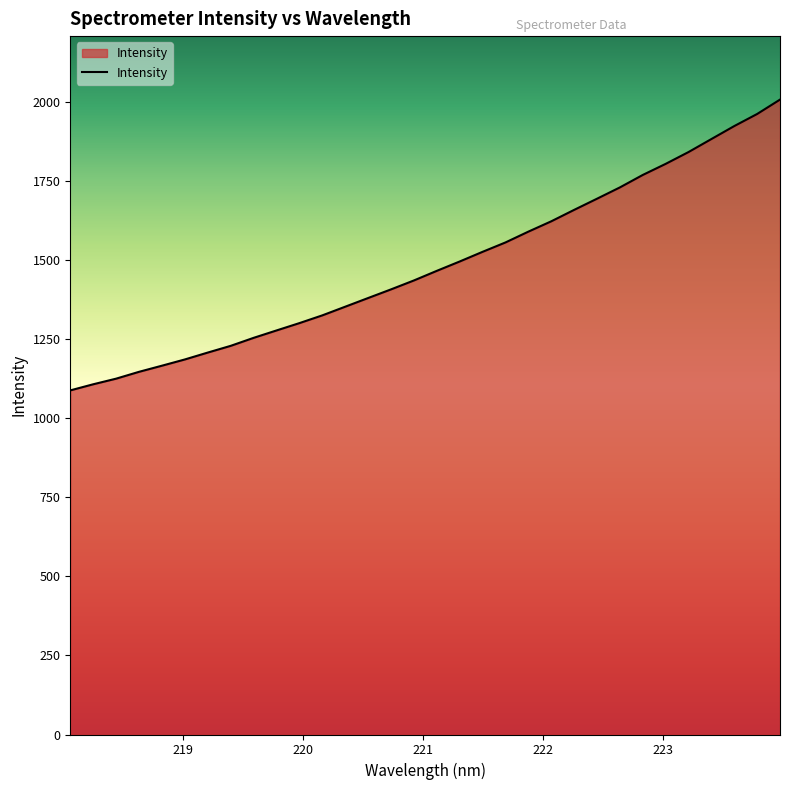

What is the difference between the maximum and minimum values?

919.0